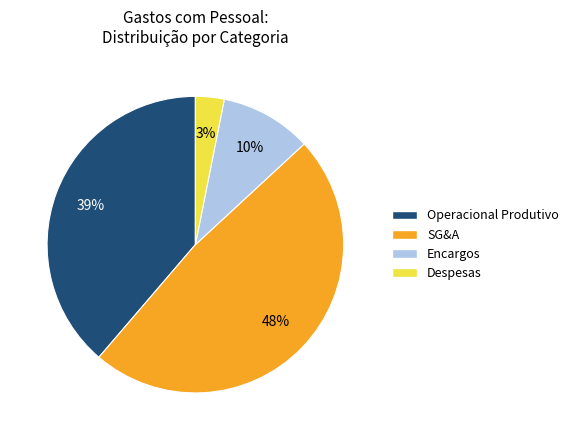

To the nearest percent, what is the difference between the largest and smallest slice percentages?

45%